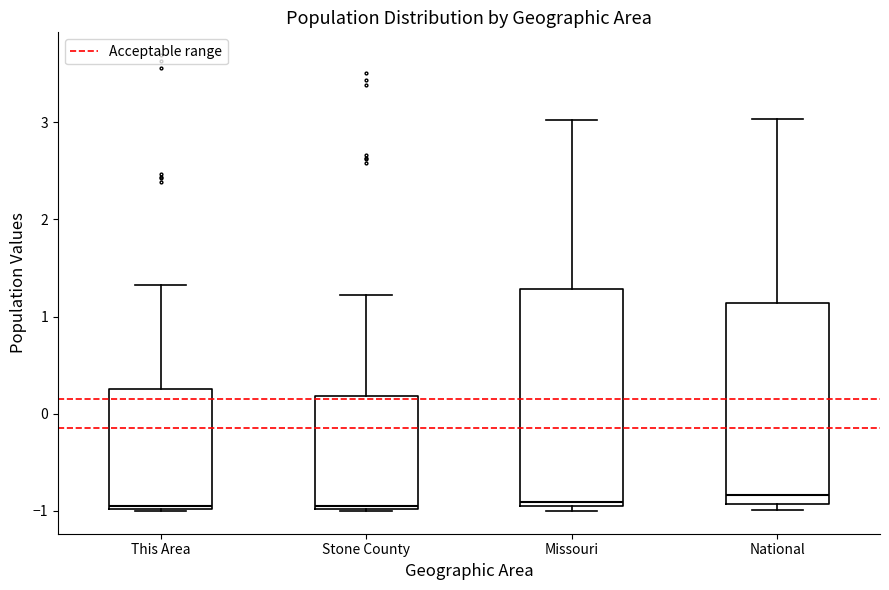

Reading left to right, read every box against the y-axis: the position of its median line, the range the box covers, and the ends of its whiskers. The values are not printed on the chart, so give them approximately, as read against the axis.

This Area: median -0.9, box -1.0 to 0.3, whiskers -1.0 to 1.3
Stone County: median -0.9, box -1.0 to 0.2, whiskers -1.0 to 1.2
Missouri: median -0.9, box -1.0 to 1.3, whiskers -1.0 (just below the box's lower edge) to 3.0
National: median -0.8, box -0.9 to 1.1, whiskers -1.0 to 3.0